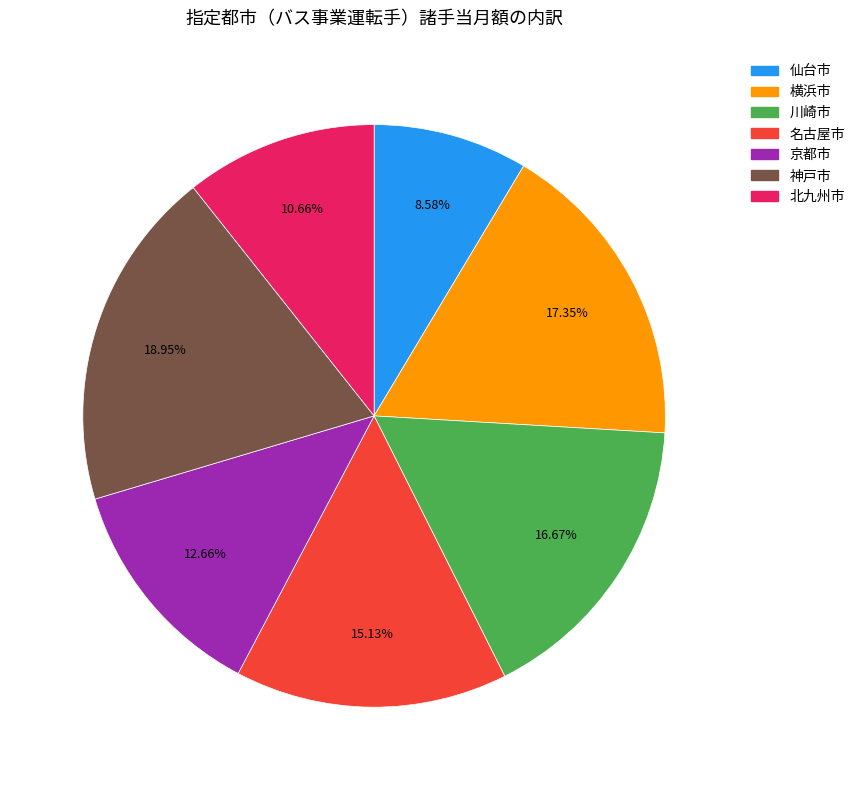

How many slices are in this pie chart?

7